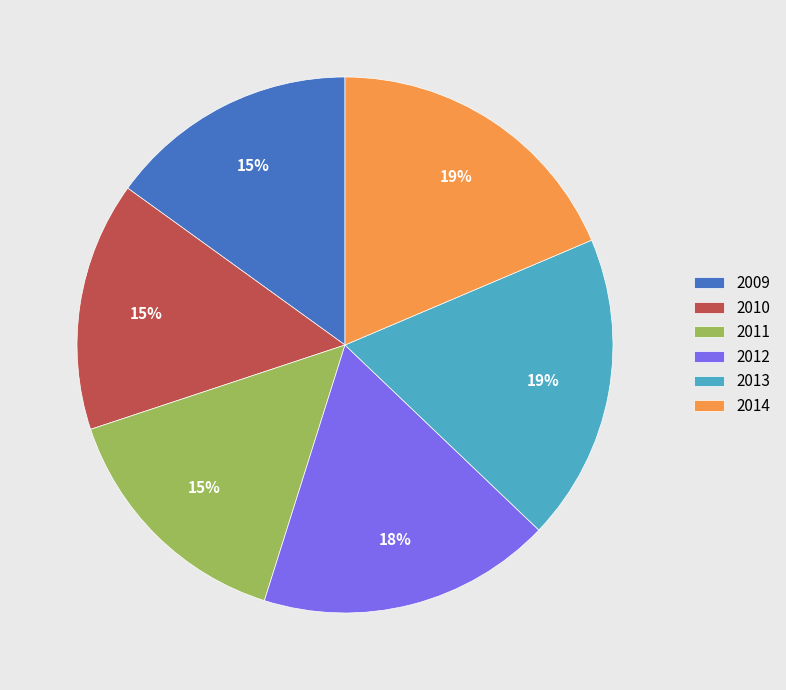

To the nearest percent, what is the average slice percentage?

17%